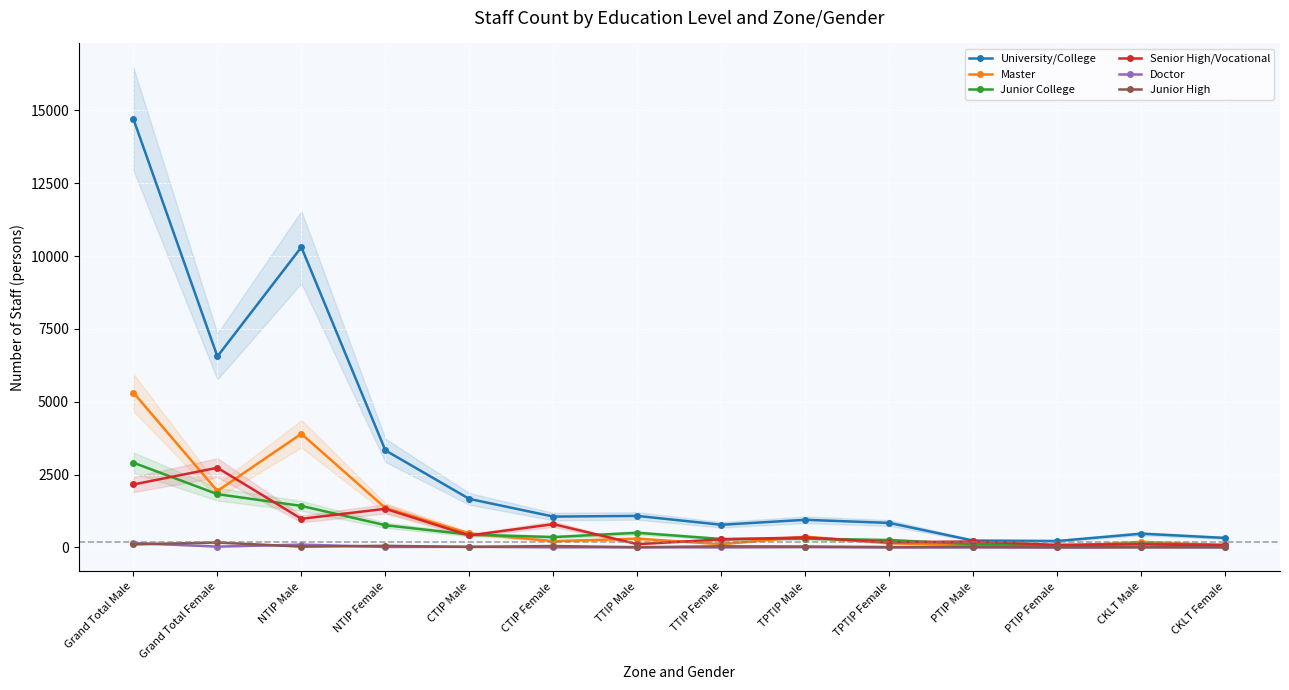

Between PTIP Female and CTIP Male, which is larger?

CTIP Male